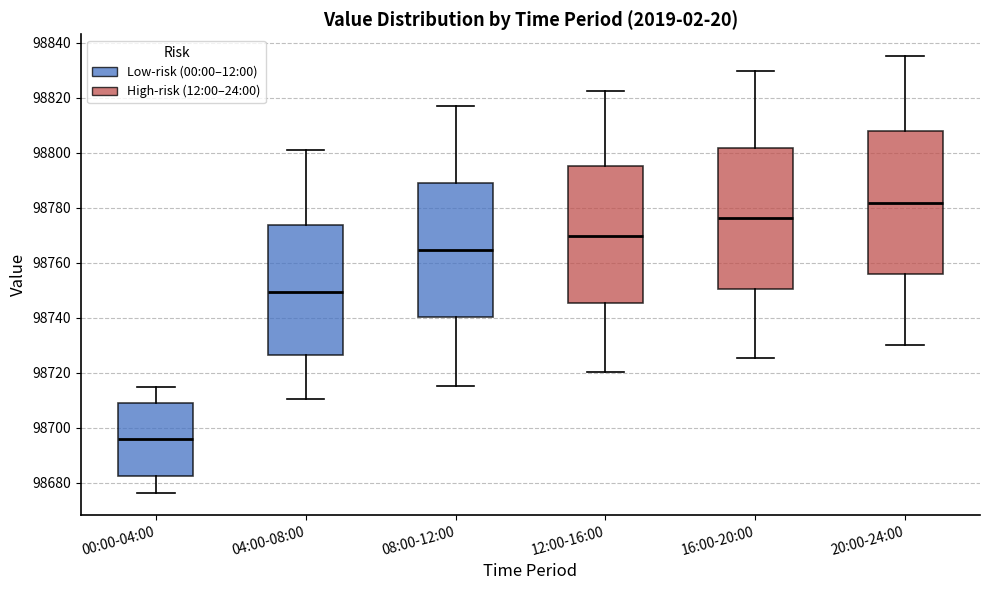

Where is the lower edge of the box for 00:00-04:00 on the y-axis? The values are not printed on the chart, so give them approximately, as read against the axis.

98682